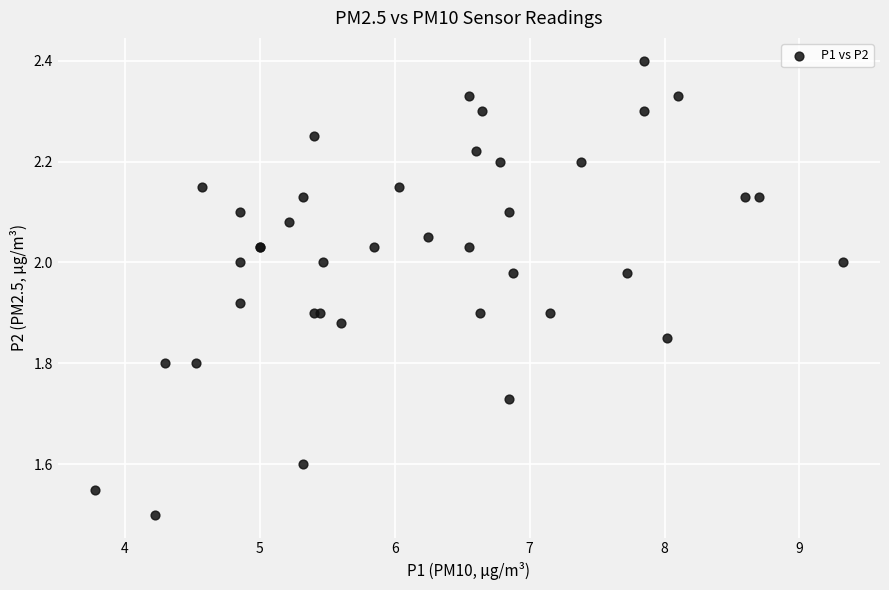

What Y value in the scatter plot is closest to 1?

1.5